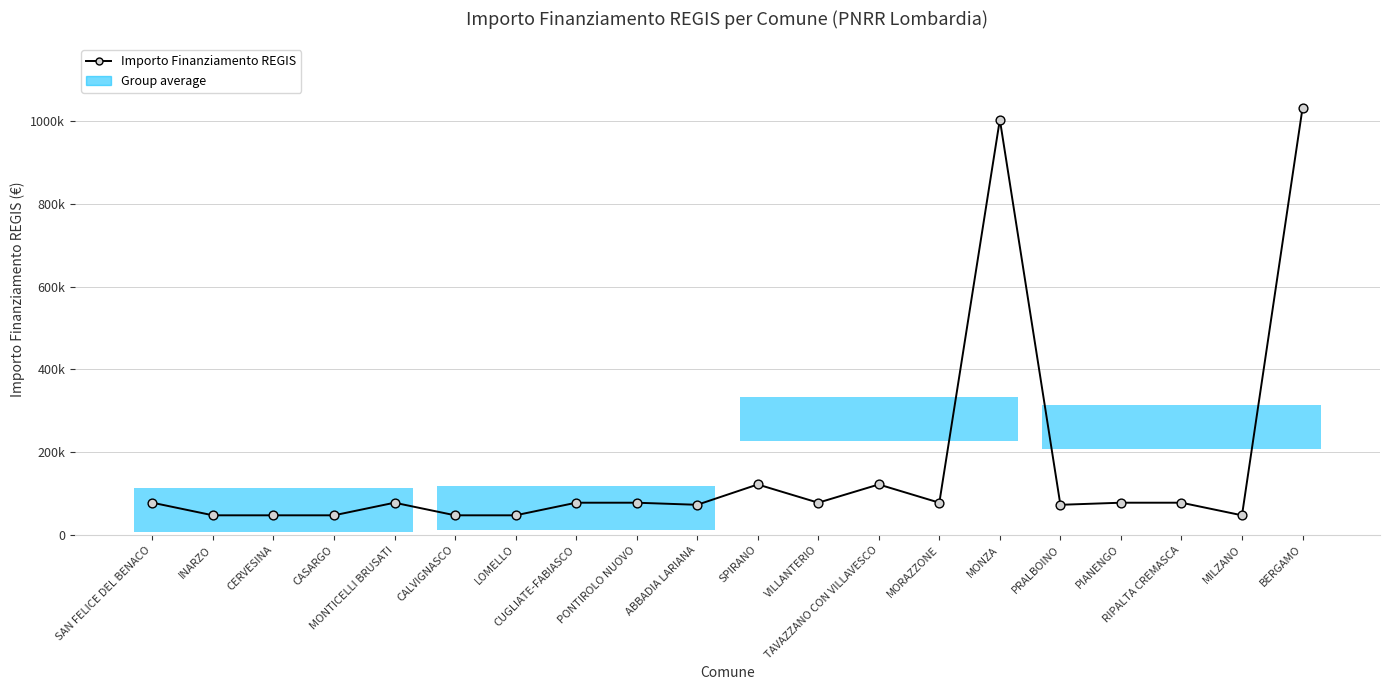

Which has a higher value, RIPALTA CREMASCA or CERVESINA?

RIPALTA CREMASCA